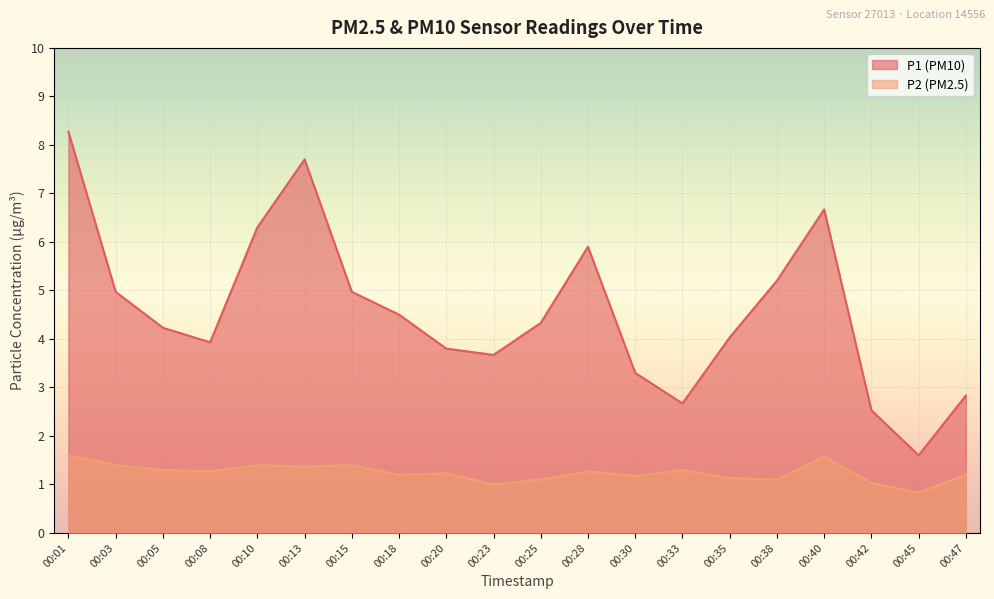

At which label is P2 closest to 1?

00:23